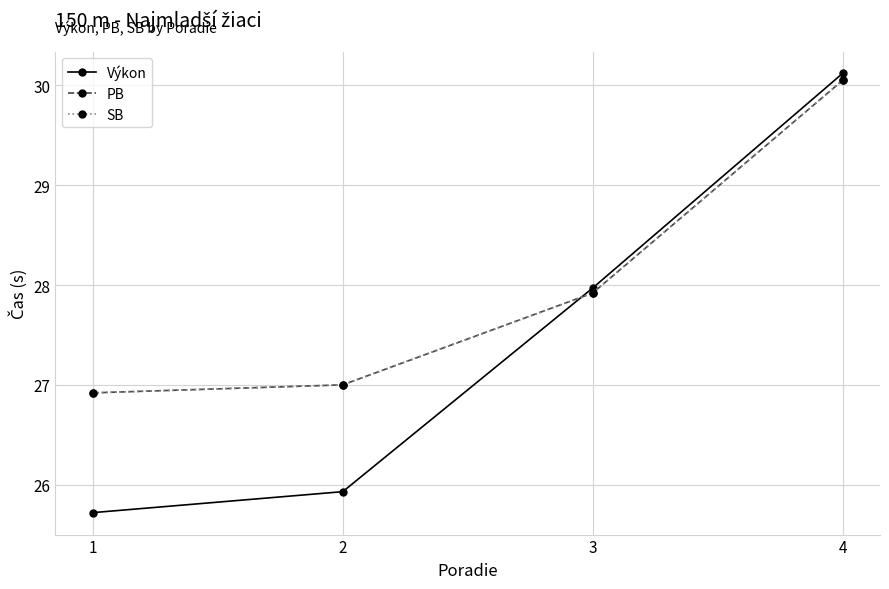

Does the chart have visible grid lines?

Yes